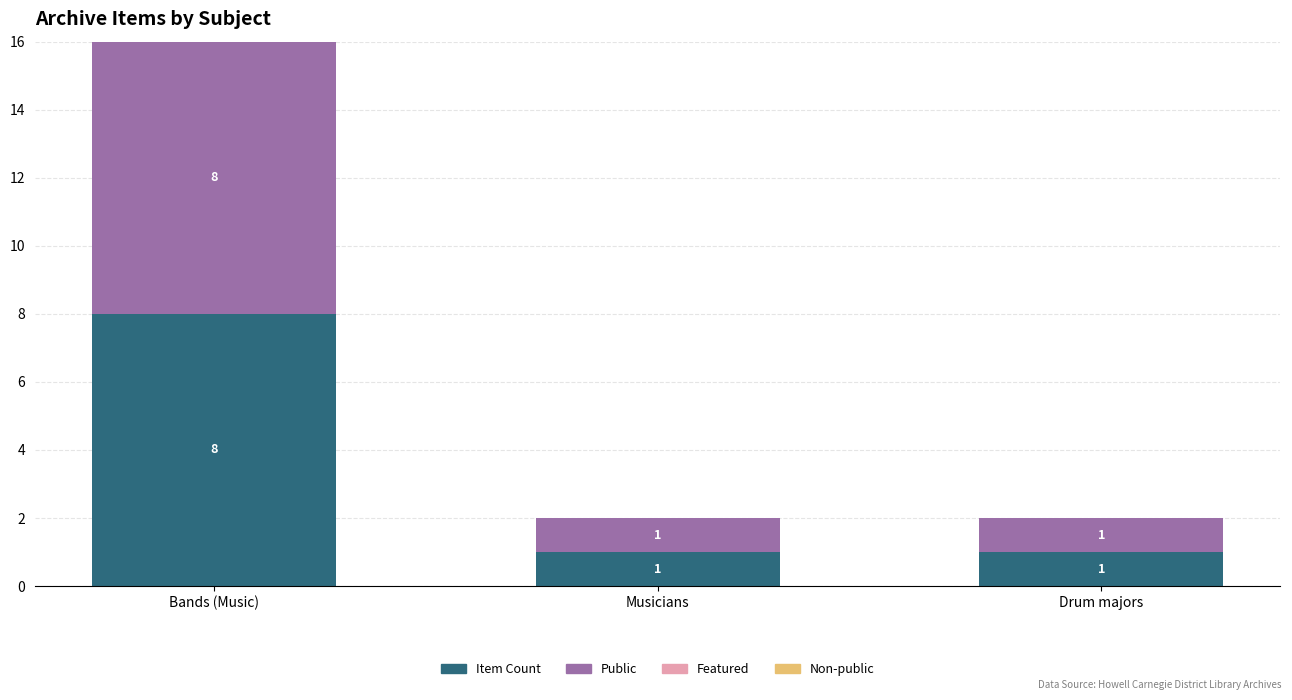

The Item Count series shows 0 at Drum majors. True or false?

False